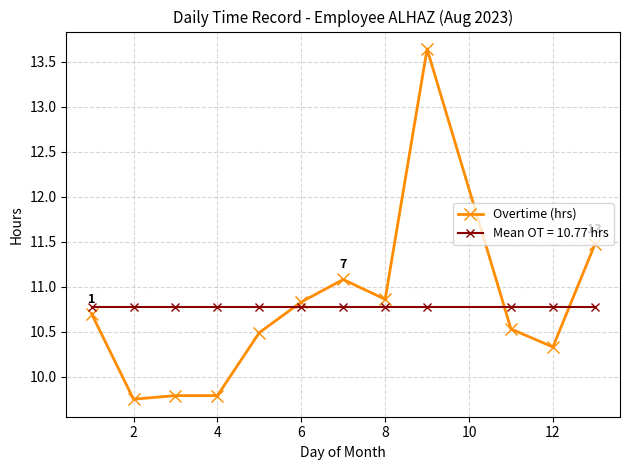

What is the highest value of the Mean OT = 10.77 hrs series?

10.8